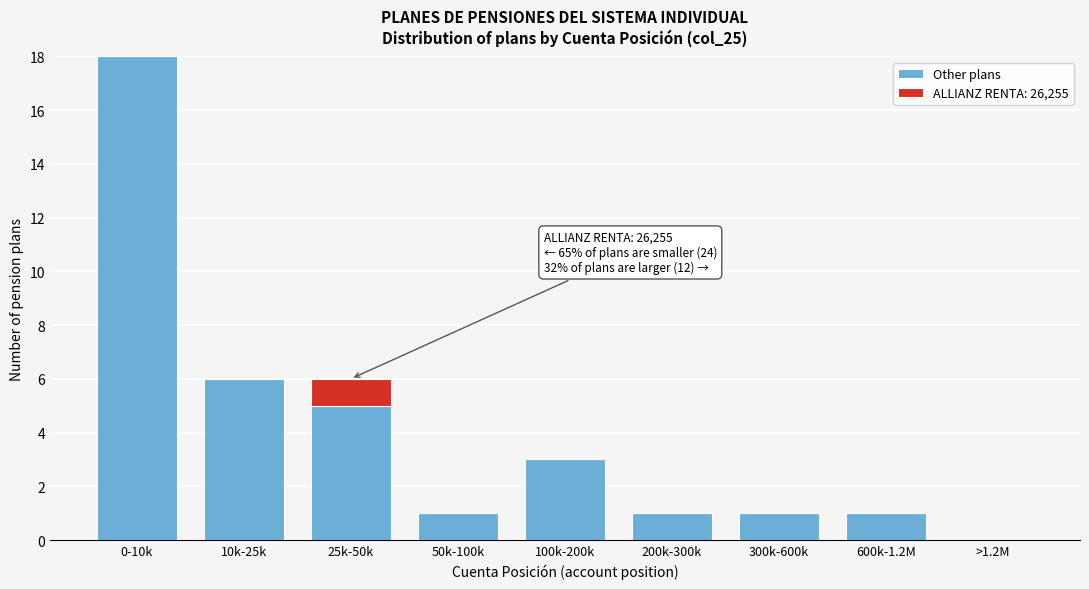

Reading left to right, transcribe the values for Other plans.

0-10k=18	10k-25k=6	25k-50k=5	50k-100k=1	100k-200k=3	200k-300k=1	300k-600k=1	600k-1.2M=1	>1.2M=0